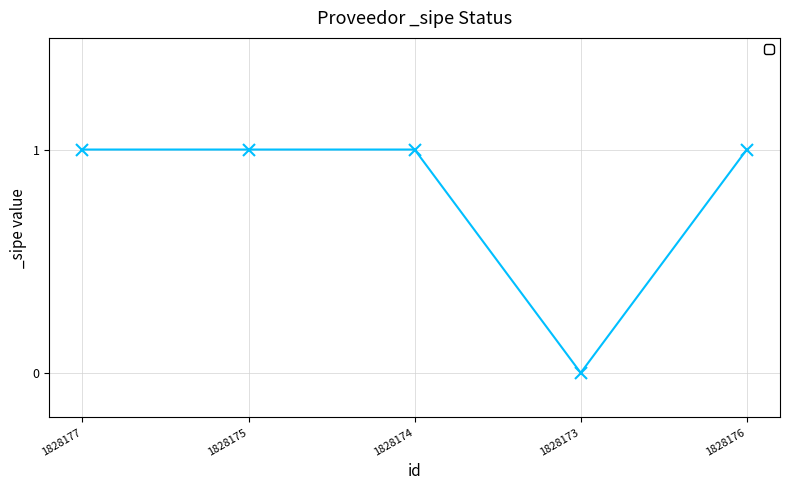

The value at 1828177 is 2. True or false?

False